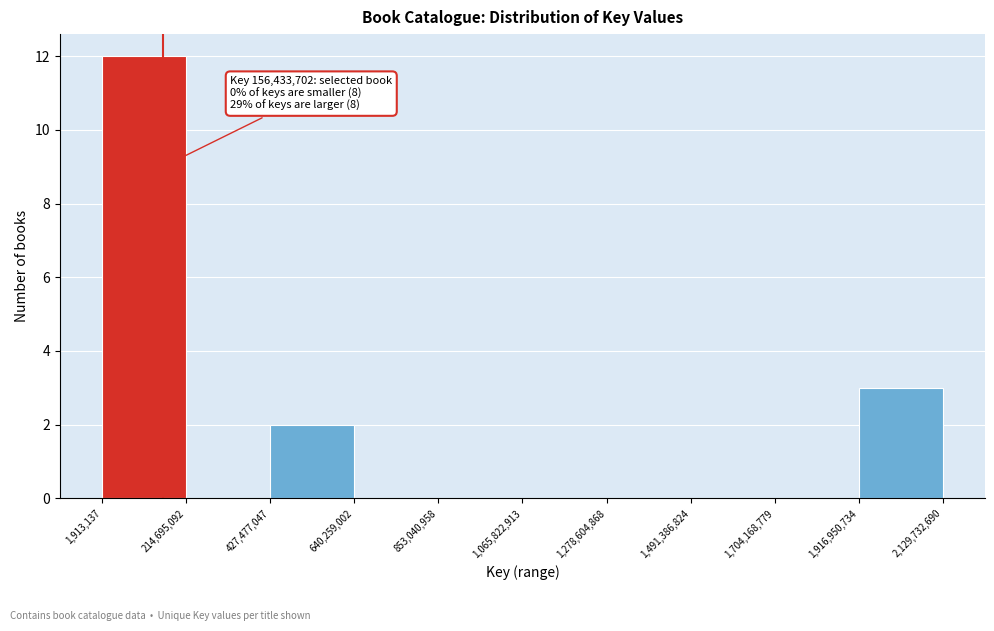

Which range on the x-axis has the tallest bar?

1,913,137 to 214,695,092